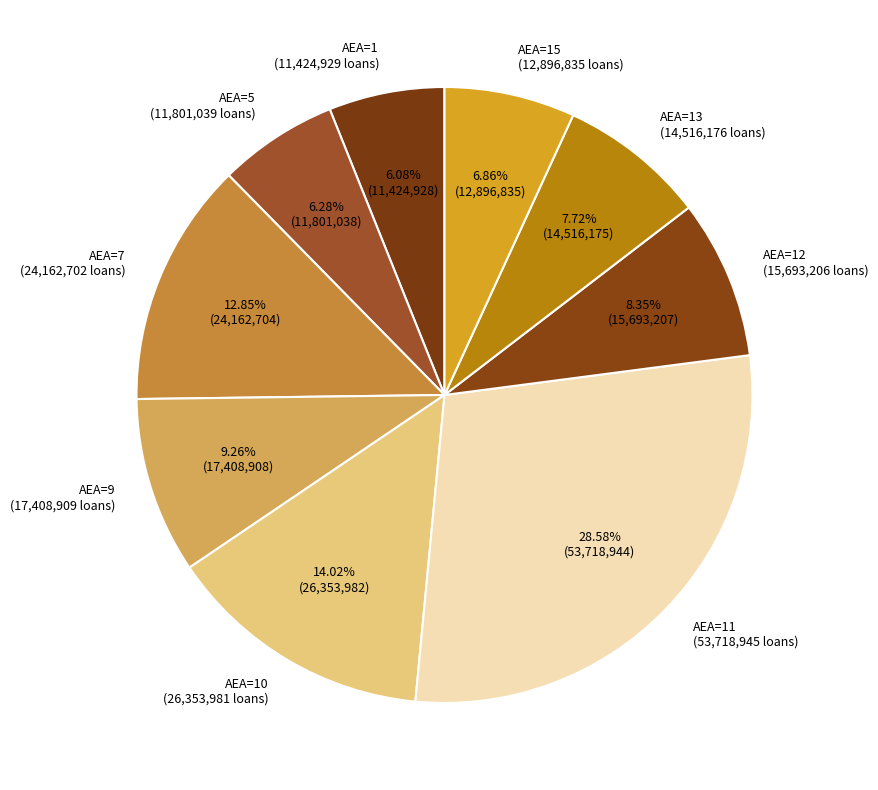

What is the largest slice in the pie chart?

AEA=11 (53,718,945 loans)